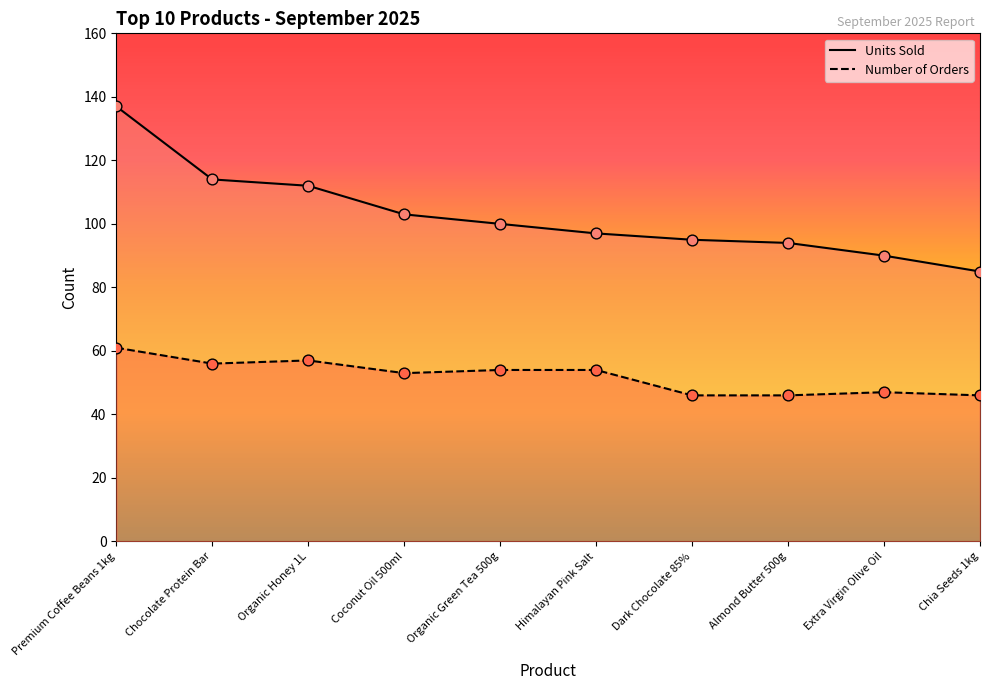

Which series contains the highest Y value?

Units Sold